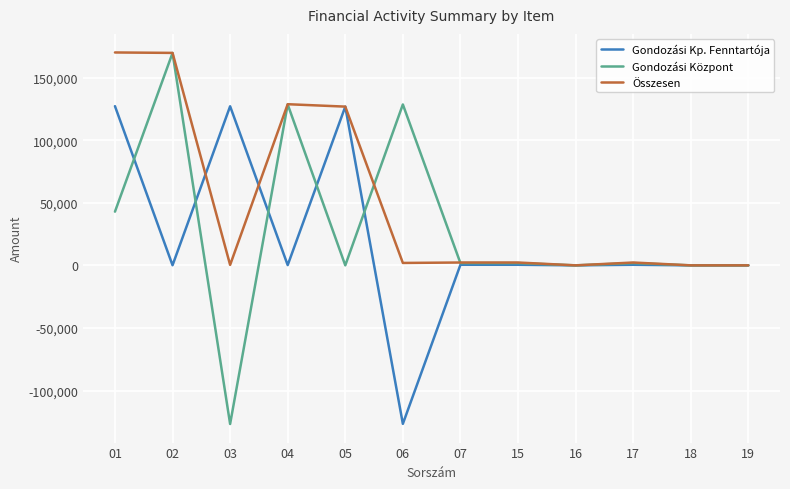

List the series in order of their overall mean, highest first.

Összesen, Gondozási Központ, Gondozási Kp. Fenntartója